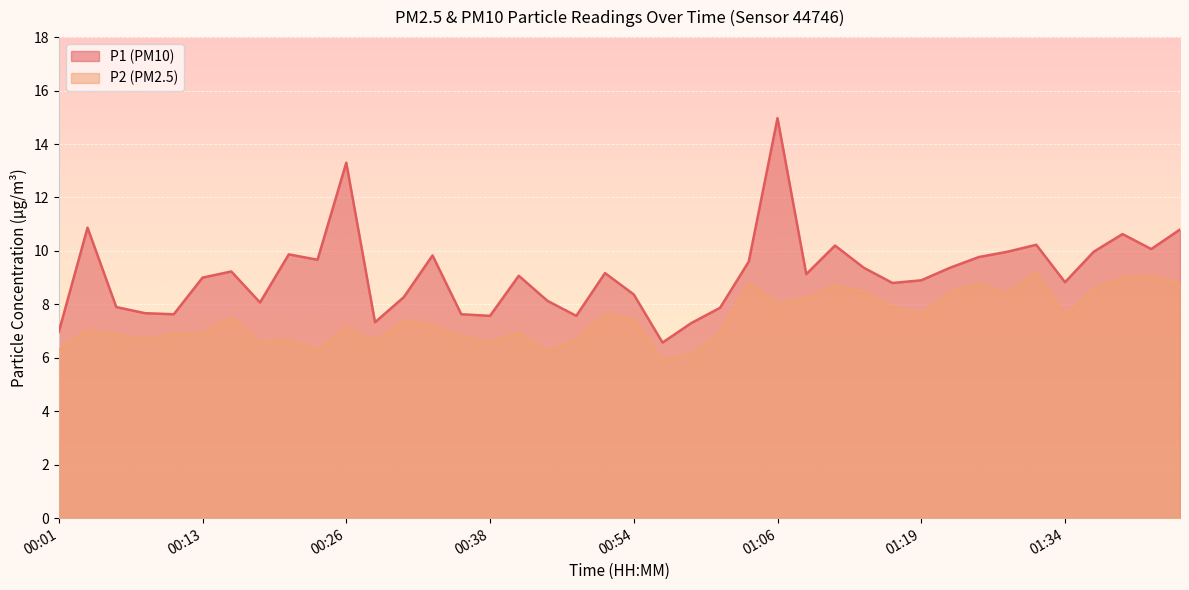

Where is the first local minimum for P2?

00:08